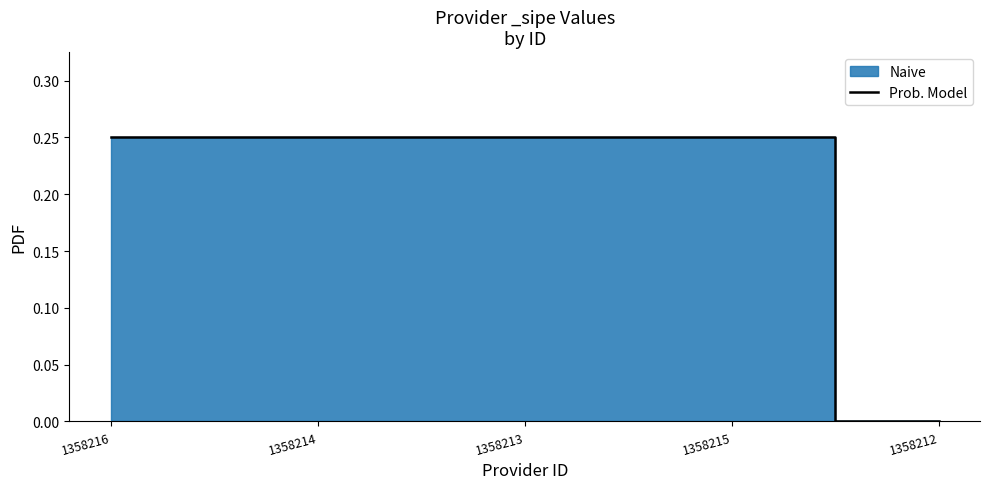

Which category has the highest value across all series?

1358216